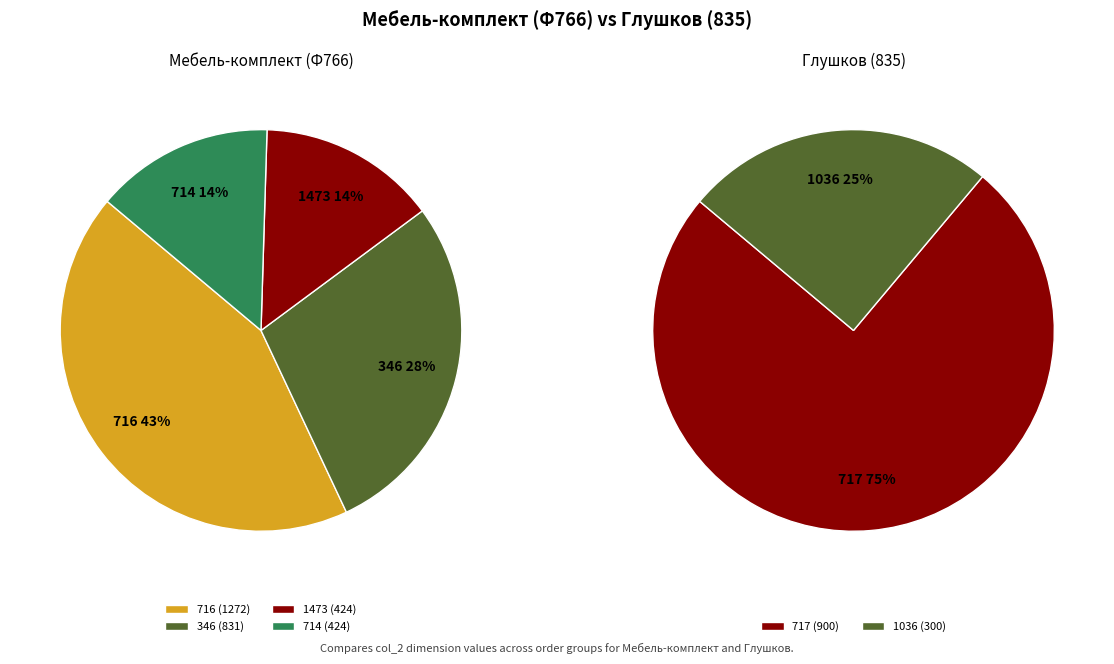

Is 716 the majority of the pie?

No